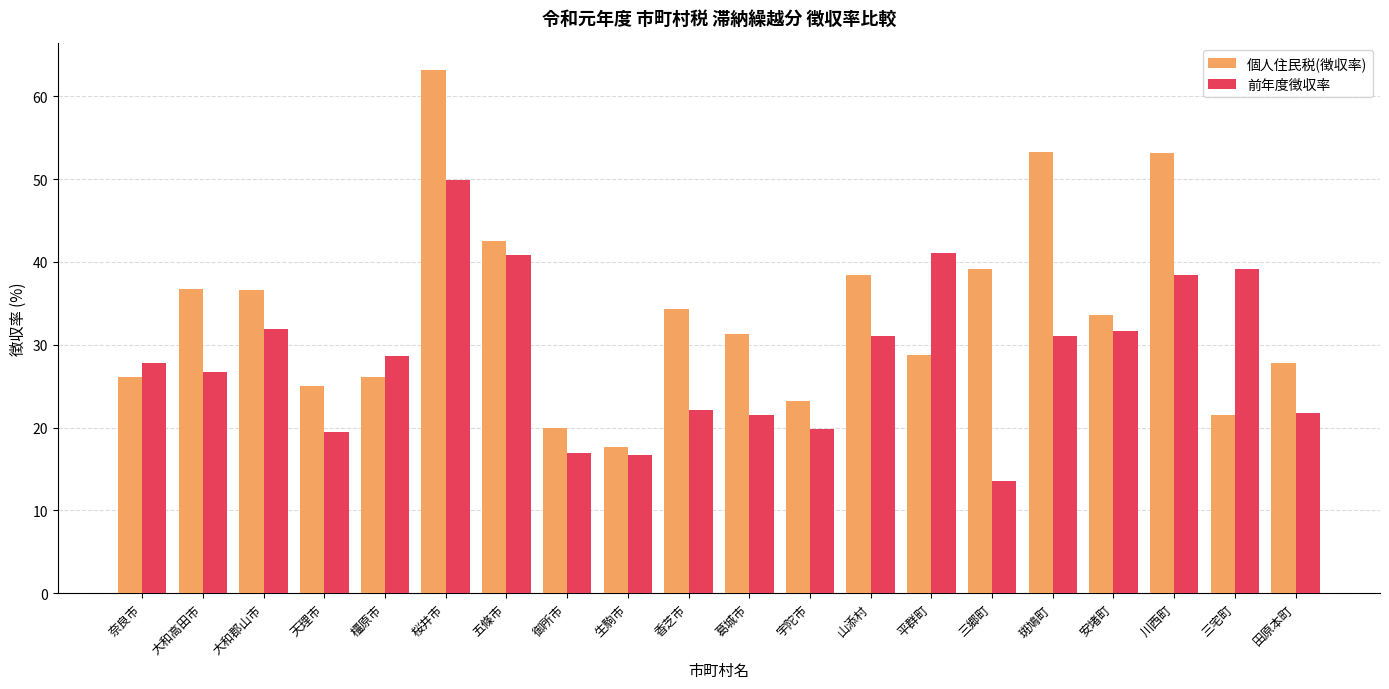

At which category does the chart reach its minimum across all series?

三郷町